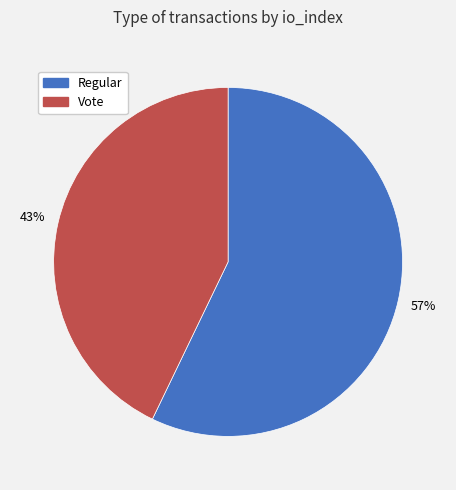

Which category has the biggest portion of the pie?

Regular